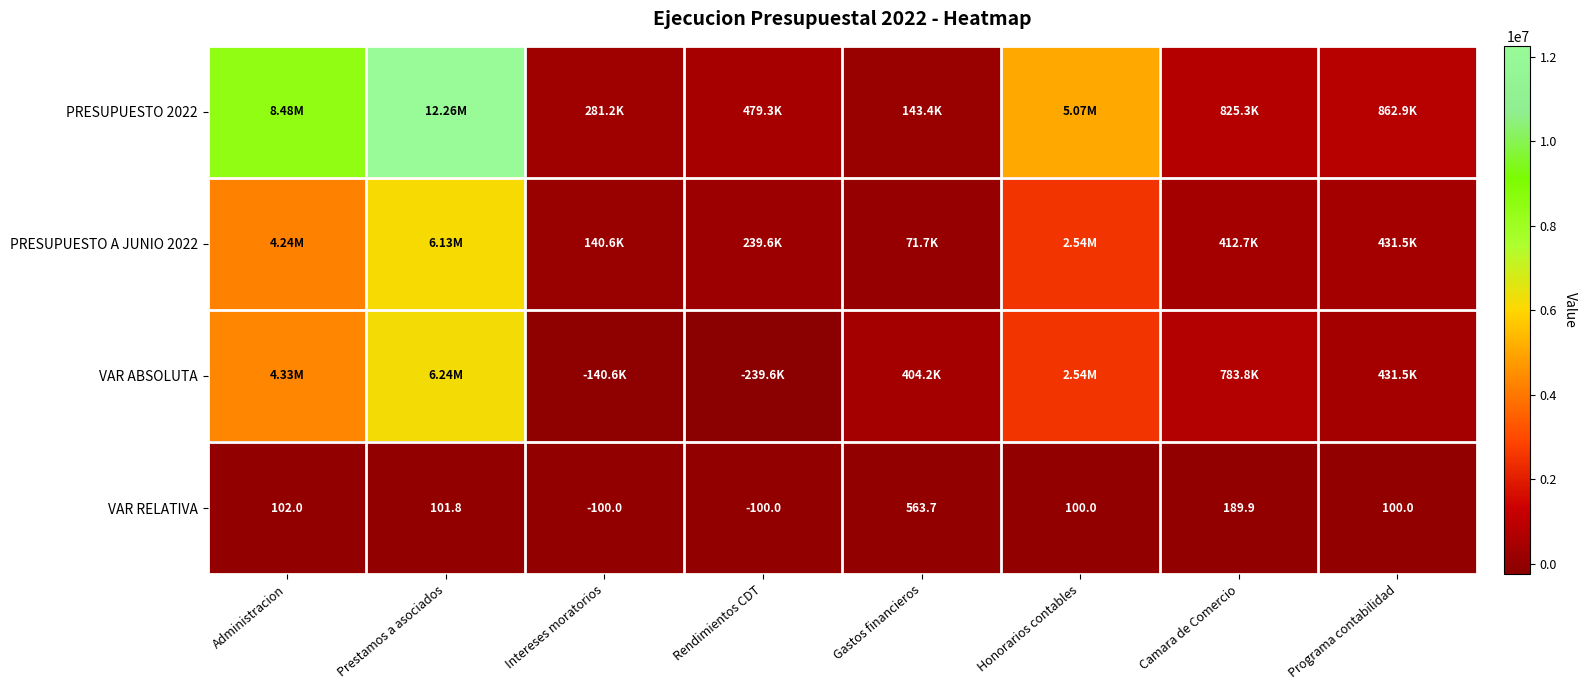

Which series changed the most between Administracion and Honorarios contables?

PRESUPUESTO 2022